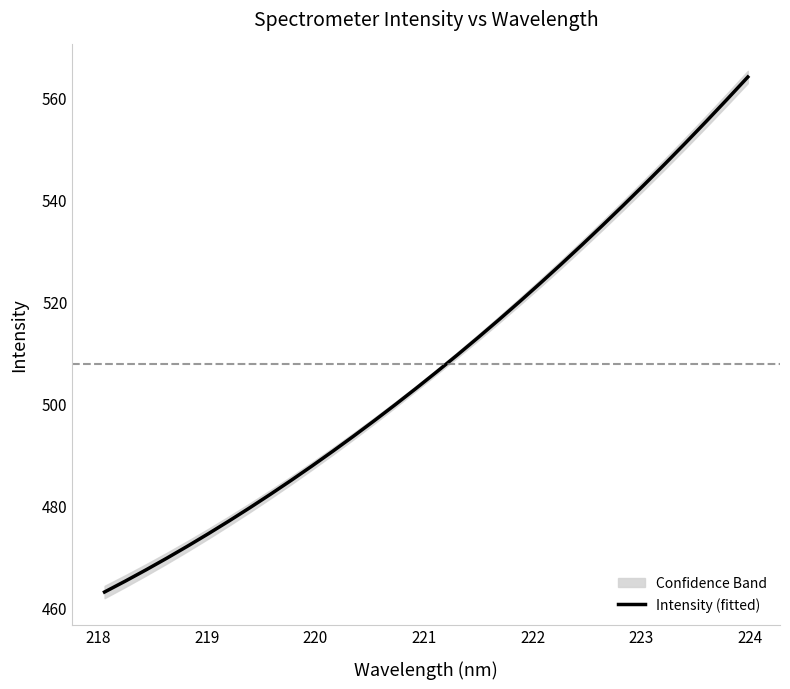

What is the highest value of the Intensity (fitted) series?

564.1